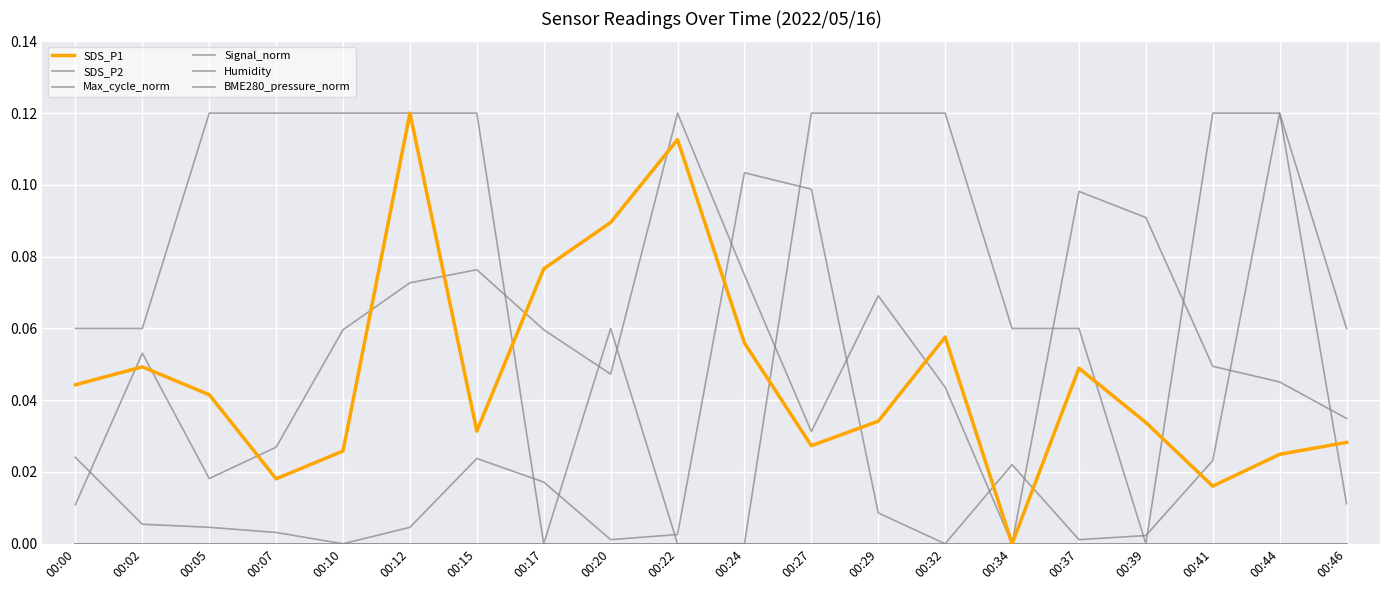

Between 00:39 and 00:07, which is larger?

00:39